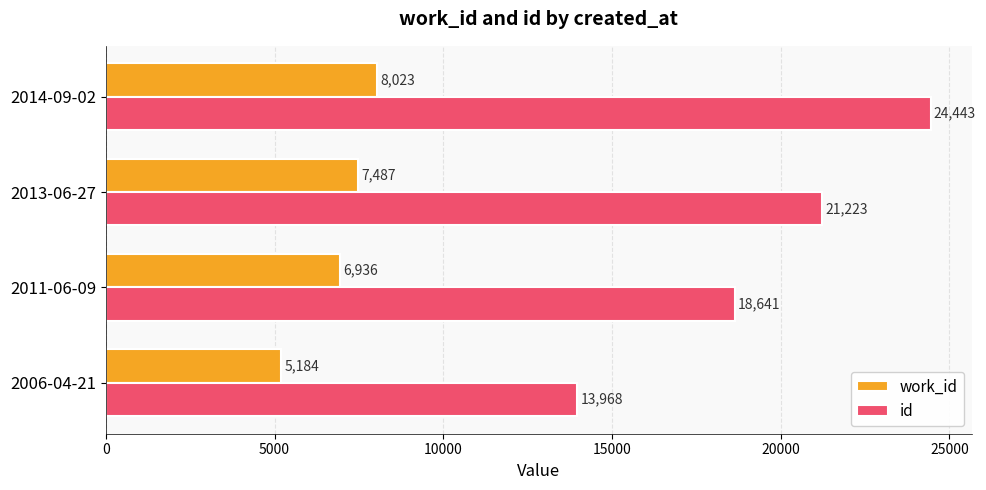

True or false: work_id has a value of 7487 at 2013-06-27.

True